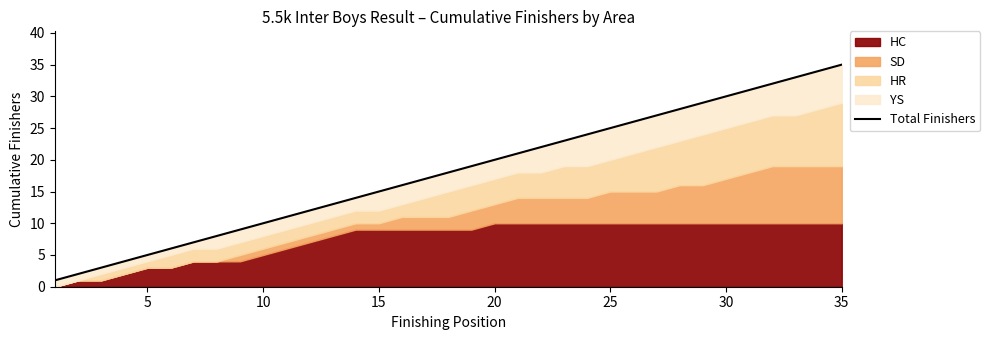

Is it true that the value at 13 is 19?

False